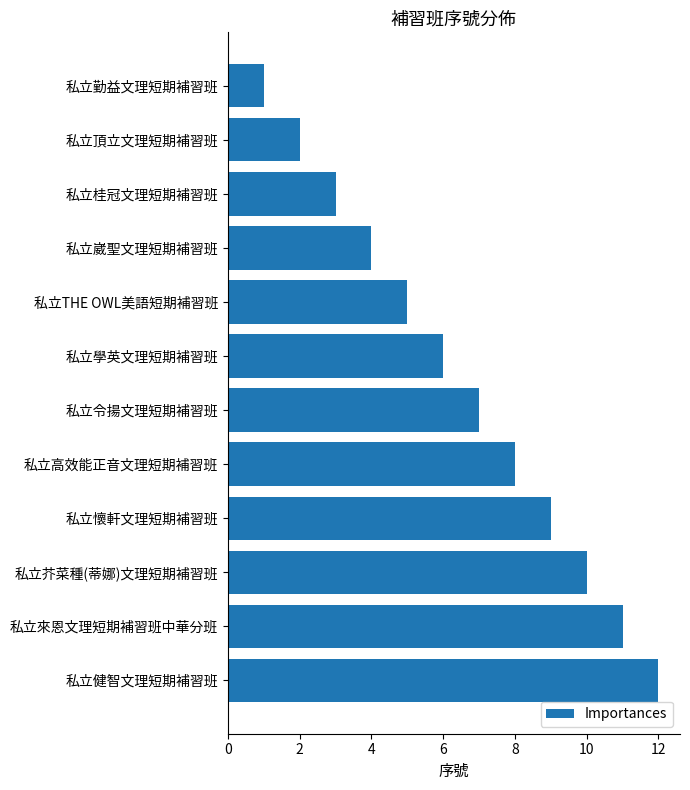

What is the greatest value displayed?

12